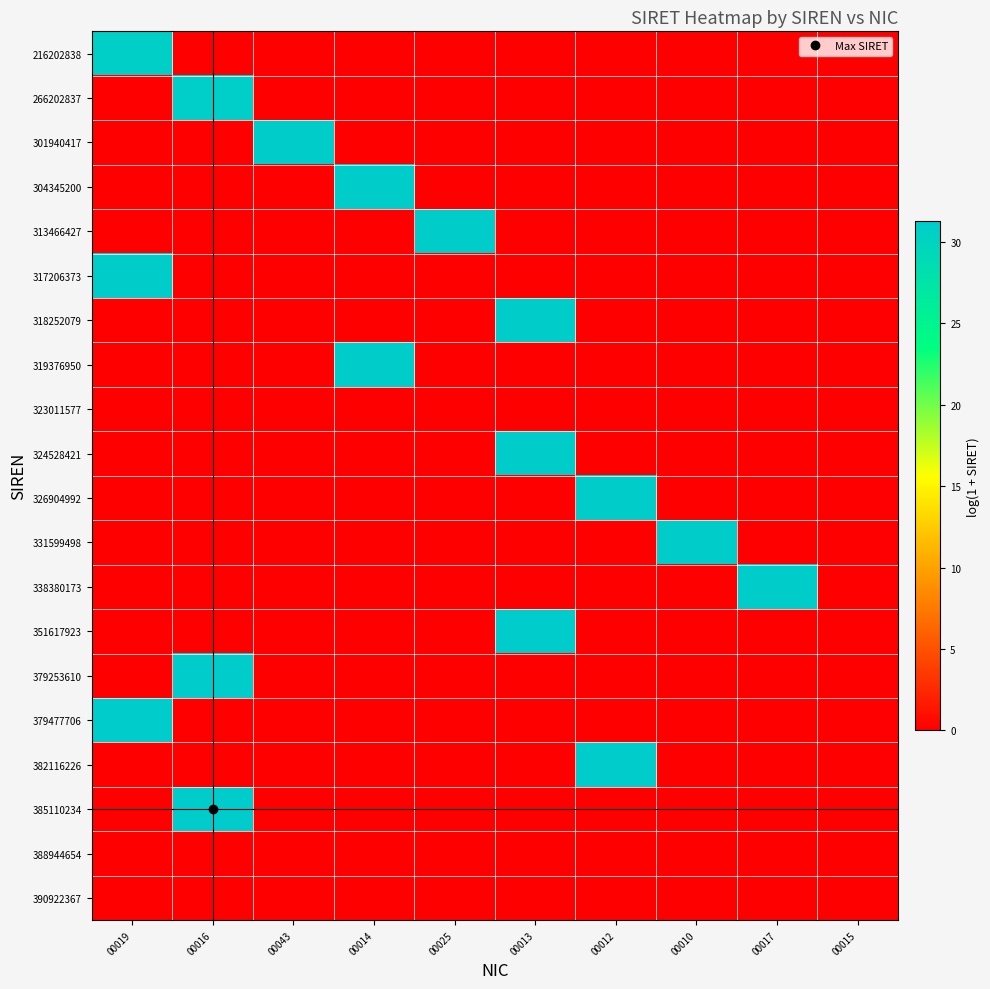

Reading left to right, list all the values displayed in this chart.

216202838: 00019=30.7	00016=0.0	00043=0.0	00014=0.0	00025=0.0	00013=0.0	00012=0.0	00010=0.0	00017=0.0	00015=0.0
266202837: 00019=0.0	00016=30.9	00043=0.0	00014=0.0	00025=0.0	00013=0.0	00012=0.0	00010=0.0	00017=0.0	00015=0.0
301940417: 00019=0.0	00016=0.0	00043=31.0	00014=0.0	00025=0.0	00013=0.0	00012=0.0	00010=0.0	00017=0.0	00015=0.0
304345200: 00019=0.0	00016=0.0	00043=0.0	00014=31.0	00025=0.0	00013=0.0	00012=0.0	00010=0.0	00017=0.0	00015=0.0
313466427: 00019=0.0	00016=0.0	00043=0.0	00014=0.0	00025=31.1	00013=0.0	00012=0.0	00010=0.0	00017=0.0	00015=0.0
317206373: 00019=31.1	00016=0.0	00043=0.0	00014=0.0	00025=0.0	00013=0.0	00012=0.0	00010=0.0	00017=0.0	00015=0.0
318252079: 00019=0.0	00016=0.0	00043=0.0	00014=0.0	00025=0.0	00013=31.1	00012=0.0	00010=0.0	00017=0.0	00015=0.0
319376950: 00019=0.0	00016=0.0	00043=0.0	00014=31.1	00025=0.0	00013=0.0	00012=0.0	00010=0.0	00017=0.0	00015=0.0
323011577: 00019=0.0	00016=0.0	00043=0.0	00014=0.0	00025=0.0	00013=0.0	00012=0.0	00010=0.0	00017=0.0	00015=0.0
324528421: 00019=0.0	00016=0.0	00043=0.0	00014=0.0	00025=0.0	00013=31.1	00012=0.0	00010=0.0	00017=0.0	00015=0.0
326904992: 00019=0.0	00016=0.0	00043=0.0	00014=0.0	00025=0.0	00013=0.0	00012=31.1	00010=0.0	00017=0.0	00015=0.0
331599498: 00019=0.0	00016=0.0	00043=0.0	00014=0.0	00025=0.0	00013=0.0	00012=0.0	00010=31.1	00017=0.0	00015=0.0
338380173: 00019=0.0	00016=0.0	00043=0.0	00014=0.0	00025=0.0	00013=0.0	00012=0.0	00010=0.0	00017=31.2	00015=0.0
351617923: 00019=0.0	00016=0.0	00043=0.0	00014=0.0	00025=0.0	00013=31.2	00012=0.0	00010=0.0	00017=0.0	00015=0.0
379253610: 00019=0.0	00016=31.3	00043=0.0	00014=0.0	00025=0.0	00013=0.0	00012=0.0	00010=0.0	00017=0.0	00015=0.0
379477706: 00019=31.3	00016=0.0	00043=0.0	00014=0.0	00025=0.0	00013=0.0	00012=0.0	00010=0.0	00017=0.0	00015=0.0
382116226: 00019=0.0	00016=0.0	00043=0.0	00014=0.0	00025=0.0	00013=0.0	00012=31.3	00010=0.0	00017=0.0	00015=0.0
385110234: 00019=0.0	00016=31.3	00043=0.0	00014=0.0	00025=0.0	00013=0.0	00012=0.0	00010=0.0	00017=0.0	00015=0.0
388944654: 00019=0.0	00016=0.0	00043=0.0	00014=0.0	00025=0.0	00013=0.0	00012=0.0	00010=0.0	00017=0.0	00015=0.0
390922367: 00019=0.0	00016=0.0	00043=0.0	00014=0.0	00025=0.0	00013=0.0	00012=0.0	00010=0.0	00017=0.0	00015=0.0